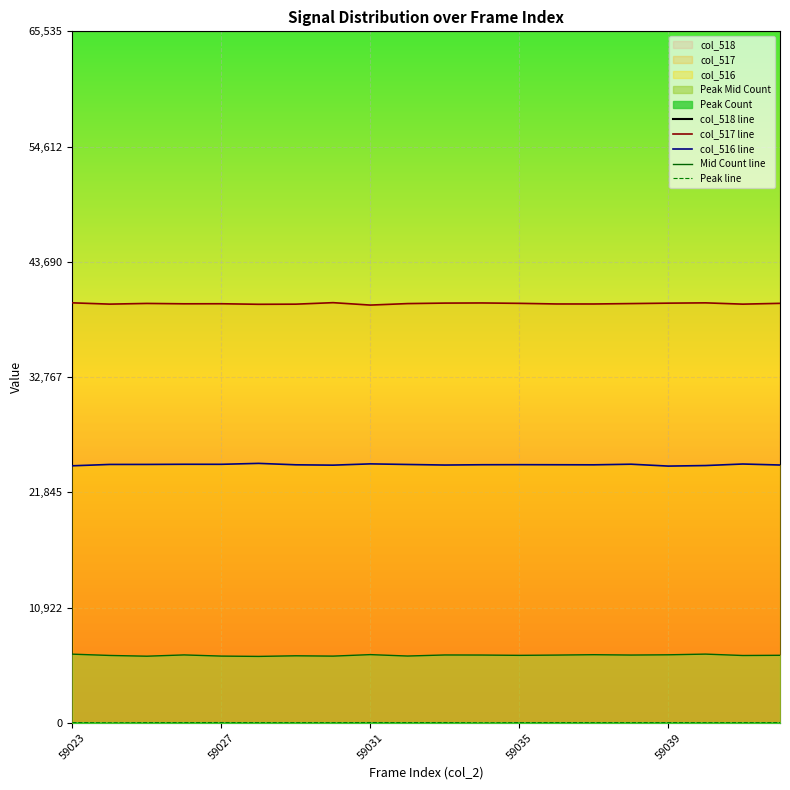

How many lines are shown in the chart?

5